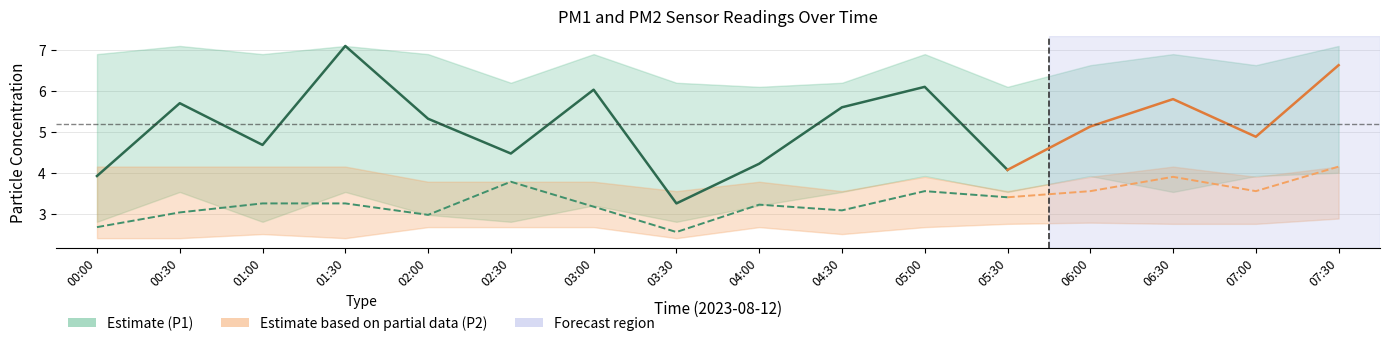

What is the label of the 8th point from the left?

03:30